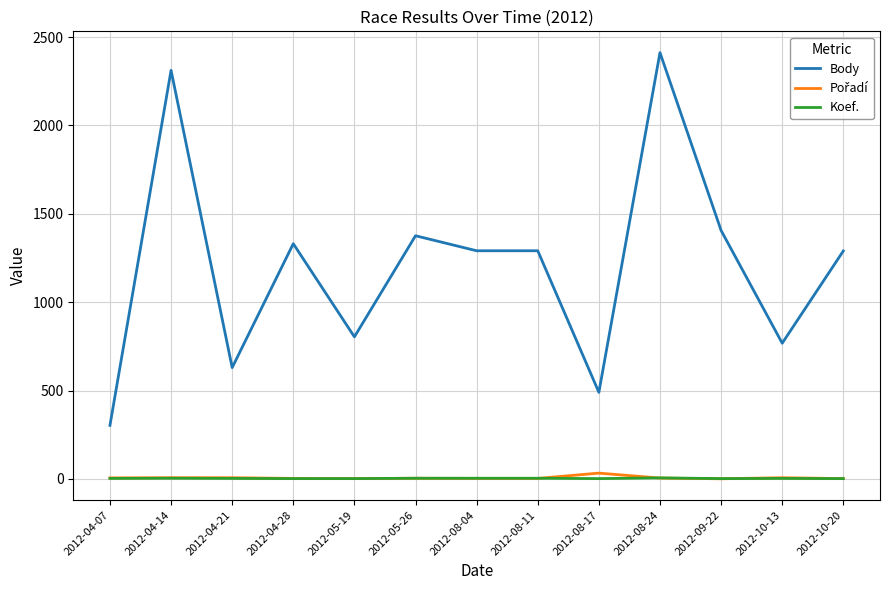

Between 2012-09-22 and 2012-10-13, which series saw the biggest shift?

Body